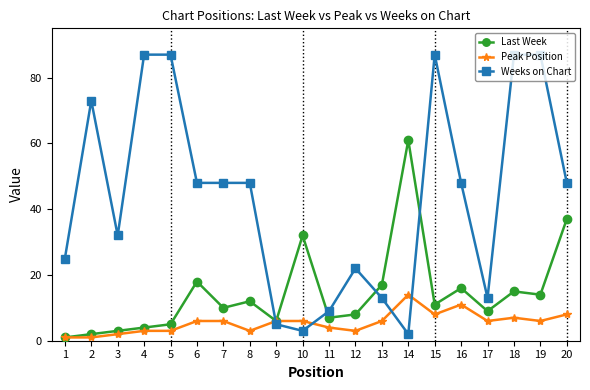

Rank the series at 11 from highest to lowest value.

Weeks on Chart, Last Week, Peak Position